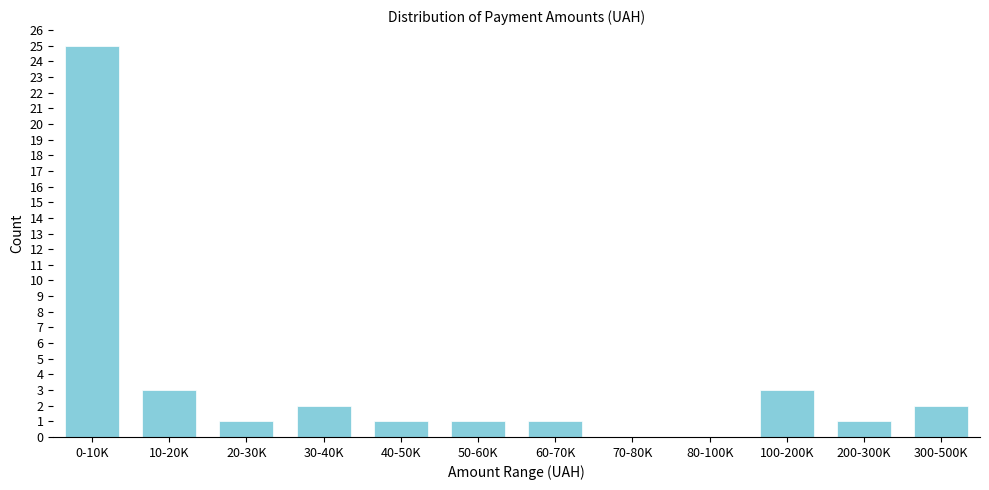

Reading left to right, extract all data points from this chart.

0-10K=25	10-20K=3	20-30K=1	30-40K=2	40-50K=1	50-60K=1	60-70K=1	70-80K=0	80-100K=0	100-200K=3	200-300K=1	300-500K=2